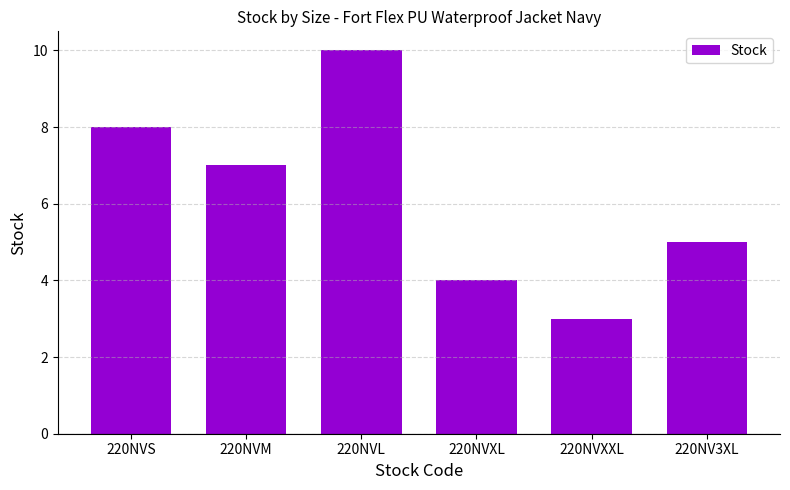

Which category has the highest value across all series?

220NVL